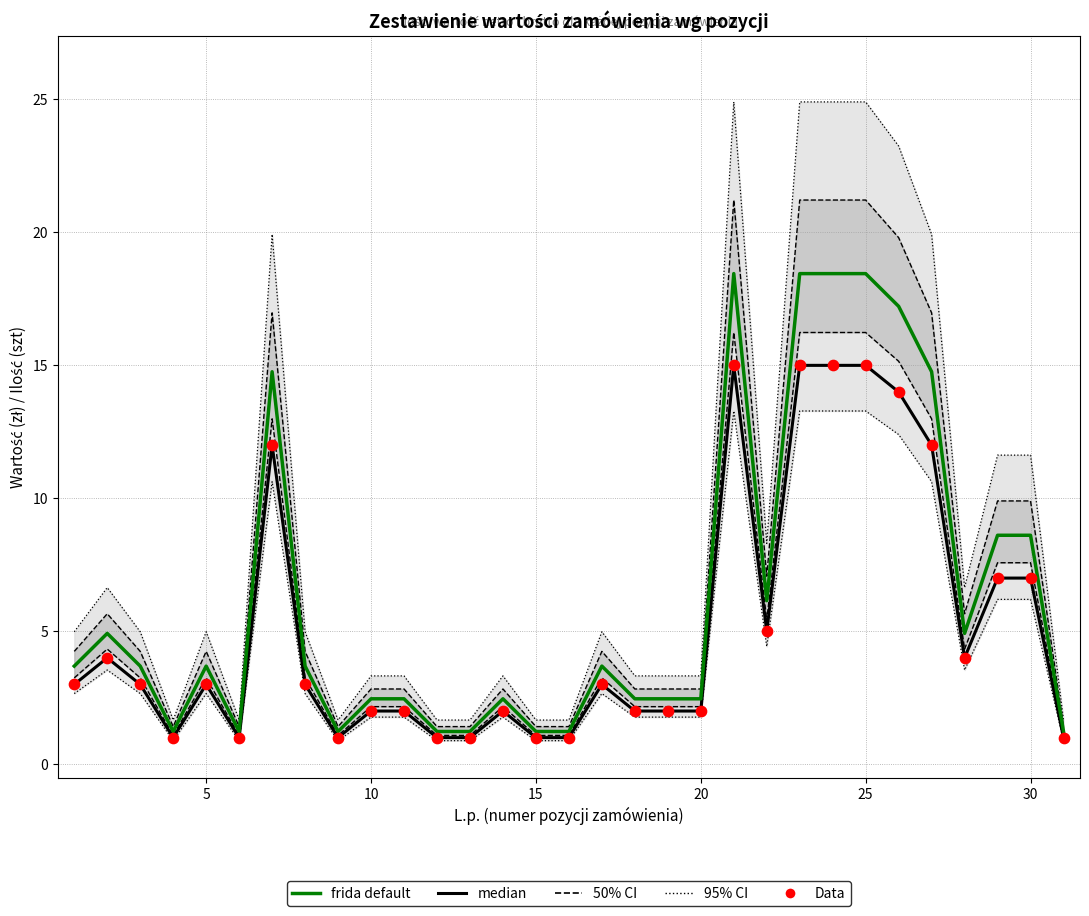

Which series has the largest total across all categories?

frida default